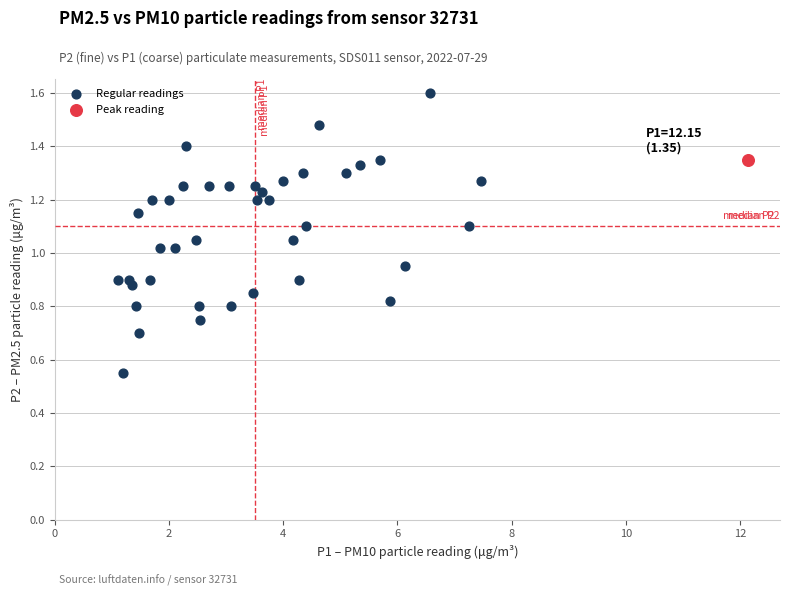

What are all the series names shown in the legend?

Regular readings, Peak reading